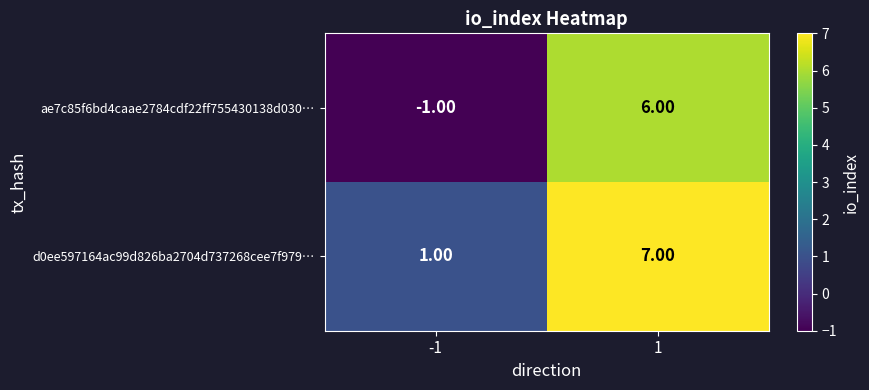

What is the difference between the maximum and minimum values in the ae7c85f6bd4caae2784cdf22ff755430138d030… series?

7